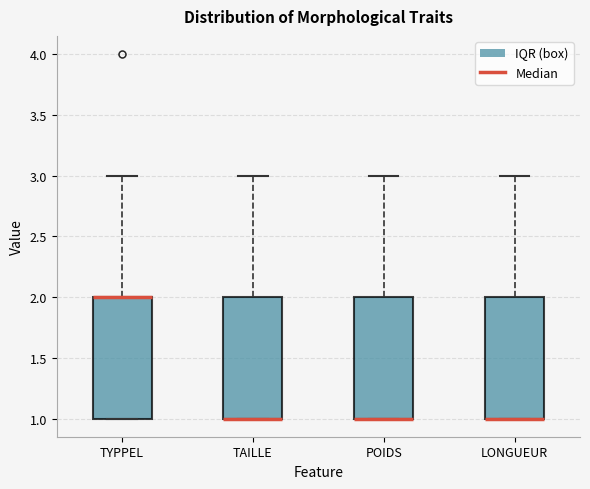

Where is the lower edge of the box for TYPPEL on the y-axis? The values are not printed on the chart, so give them approximately, as read against the axis.

1